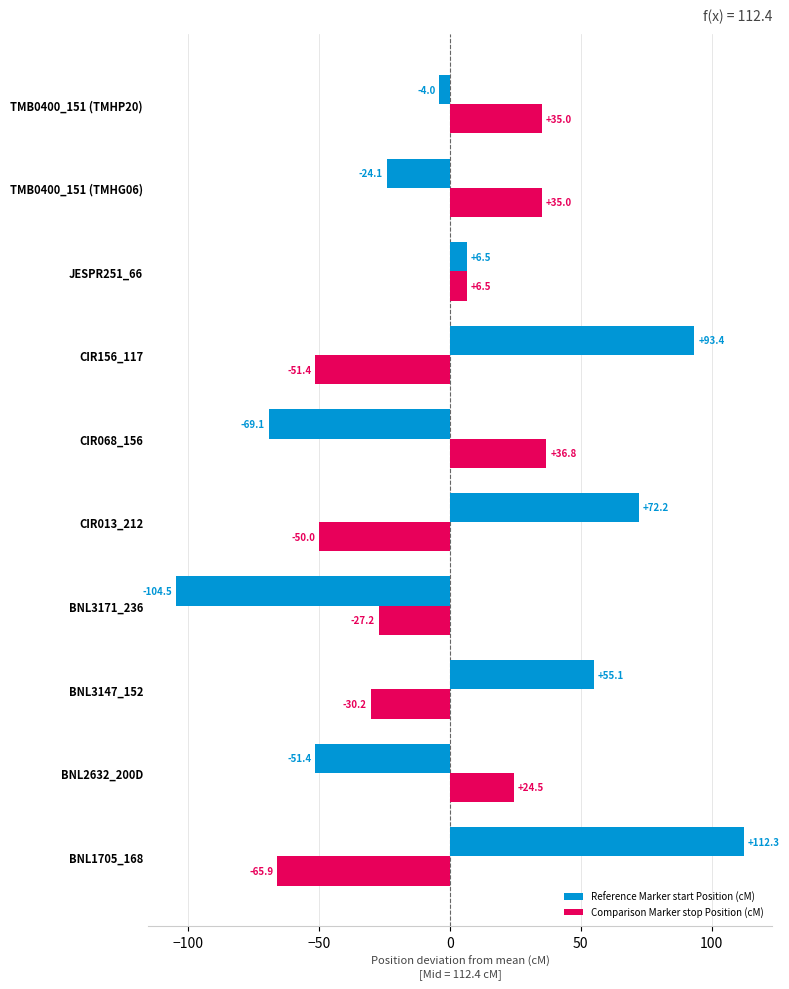

The Reference Marker start Position (cM) series shows 51.9 at CIR156_117. True or false?

False